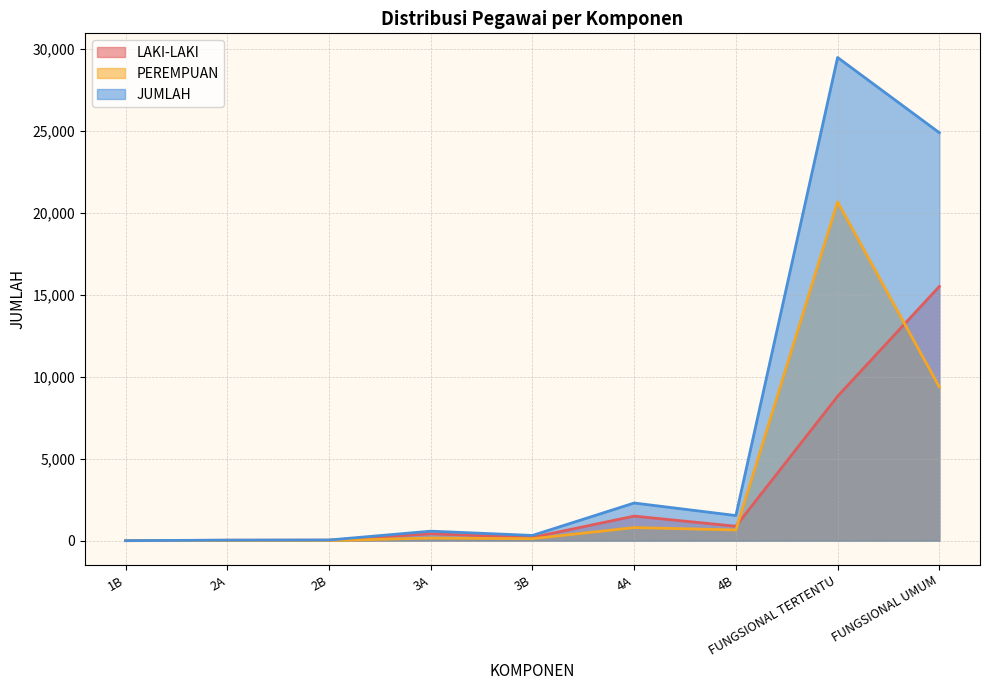

What is the label of the 5th point from the left?

3B